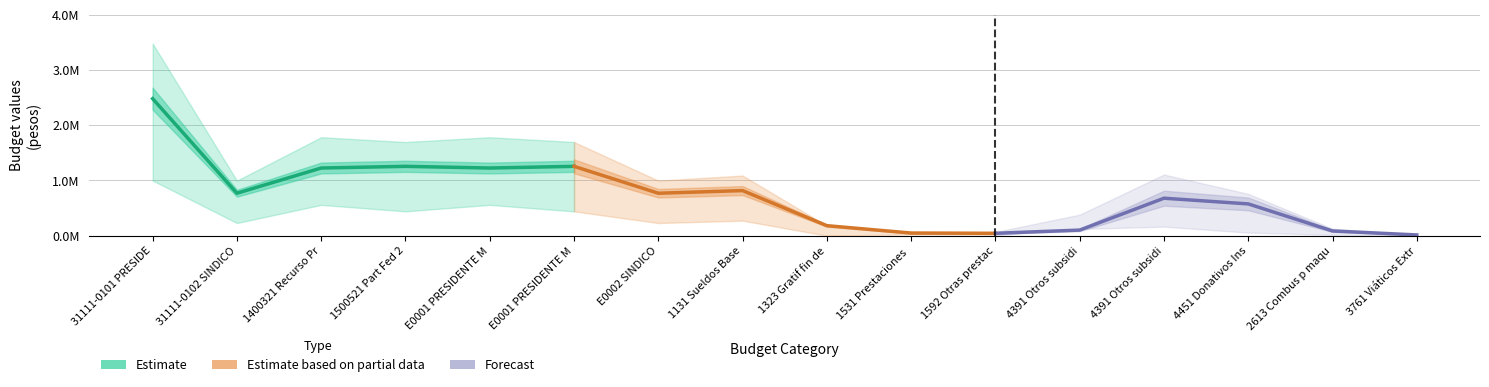

Does the chart have visible grid lines?

Yes